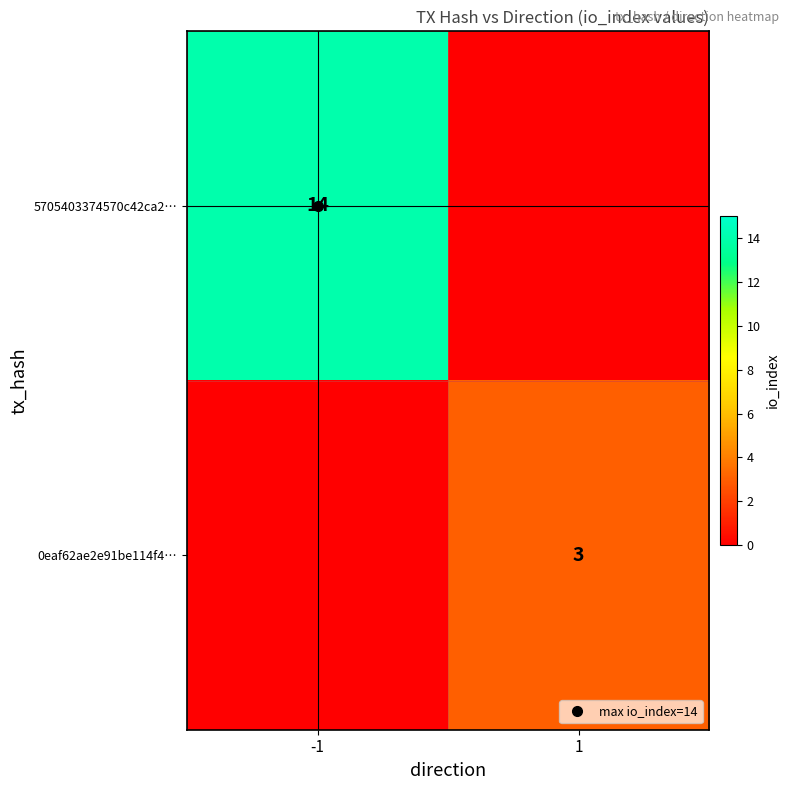

How many data points in 0eaf62ae2e91be114f4… are less than 3?

1